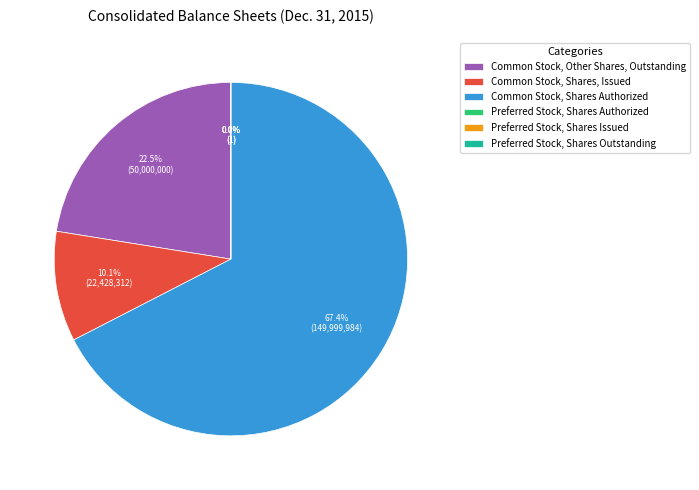

To the nearest percent, what is the average slice percentage?

17%